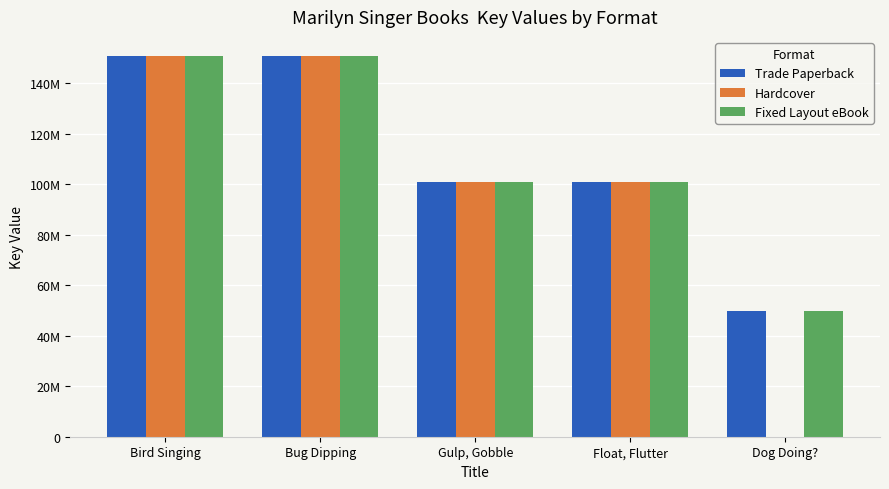

What is the average value of the Hardcover series?

100604964